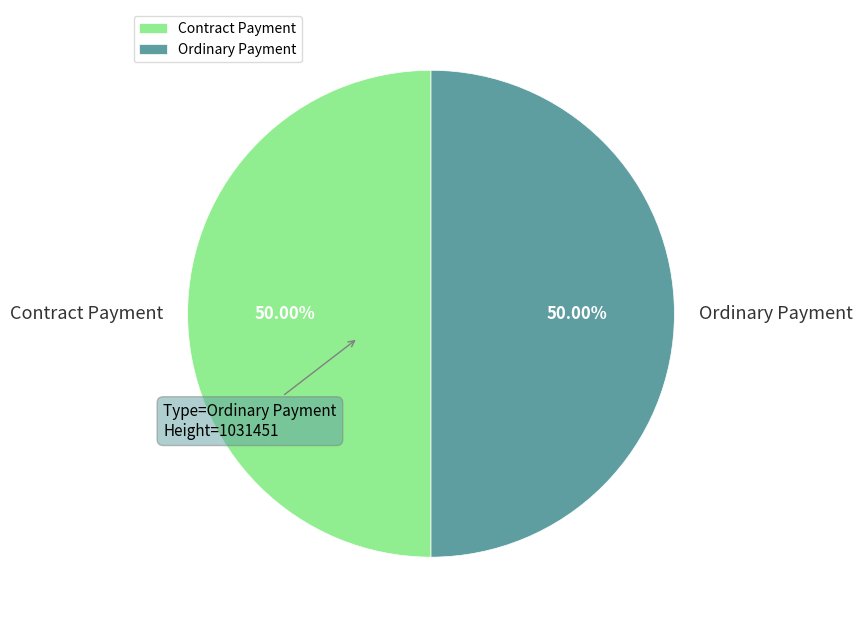

Count the number of slices in the pie.

2